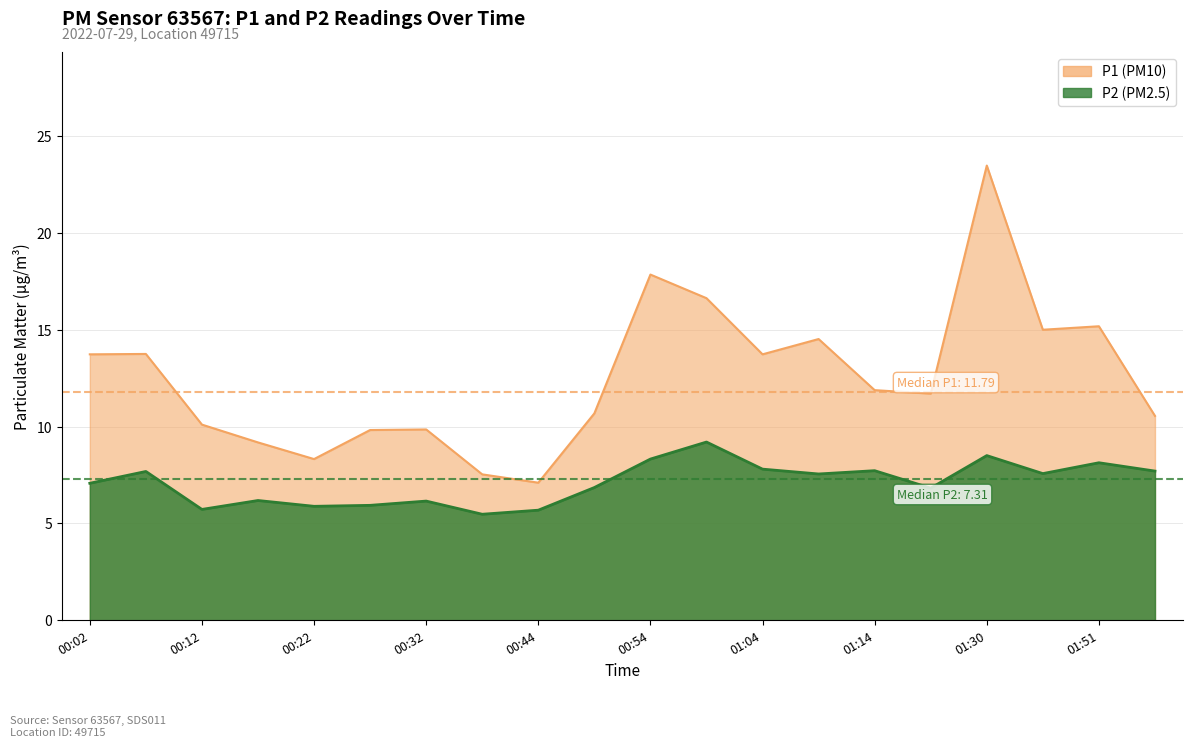

How many series are shown in this chart?

2